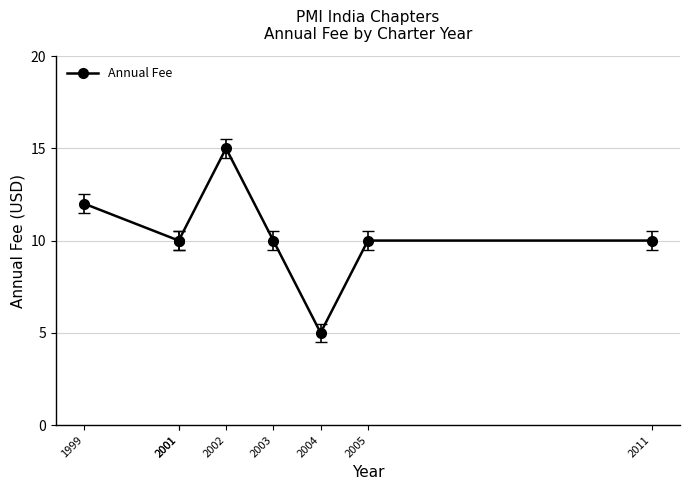

How many data points are less than 10?

1